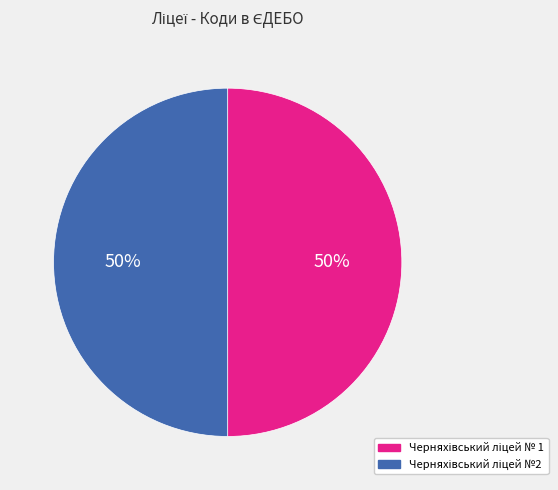

To the nearest percent, what is the average slice percentage?

50%